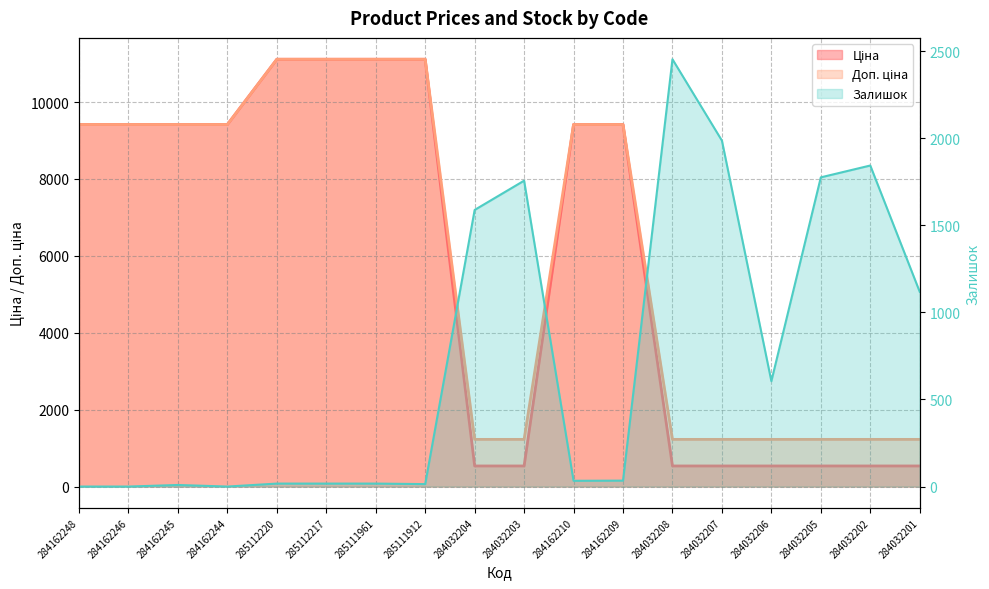

How many data points in Залишок are less than 34?

9